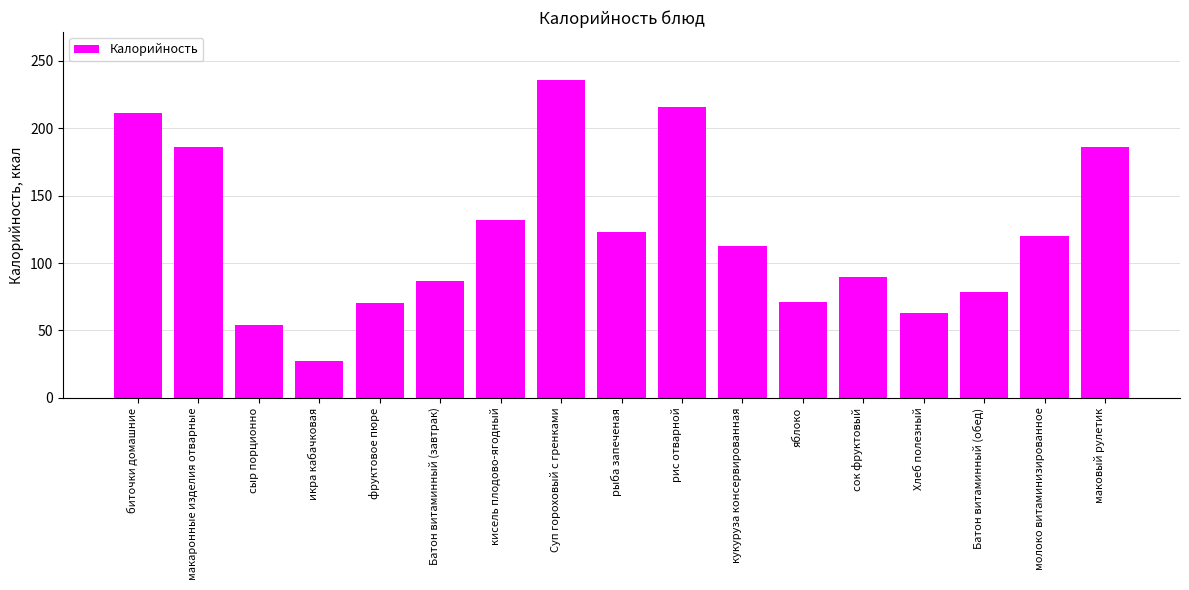

What is the smallest value displayed?

27.0